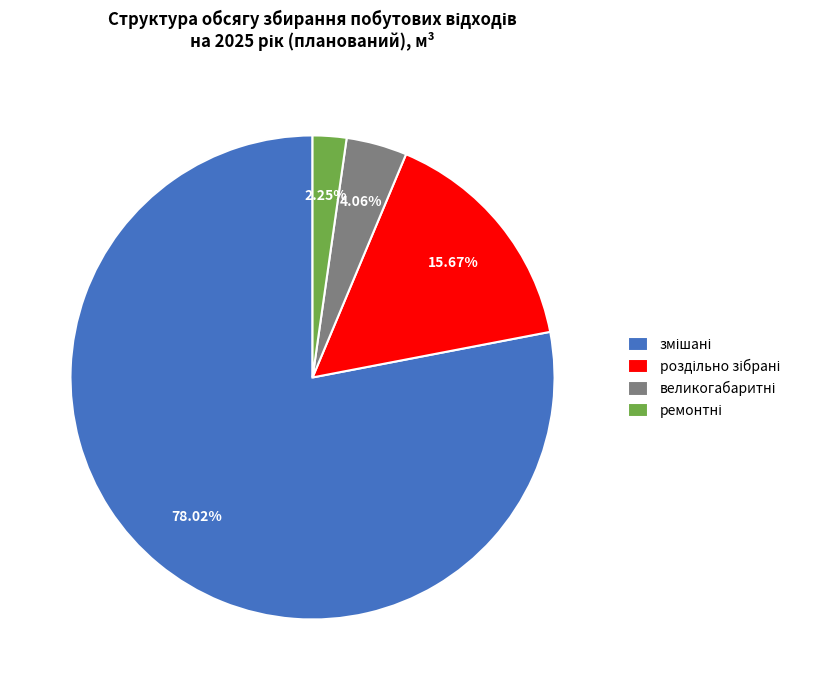

Is there a majority slice in this chart?

Yes